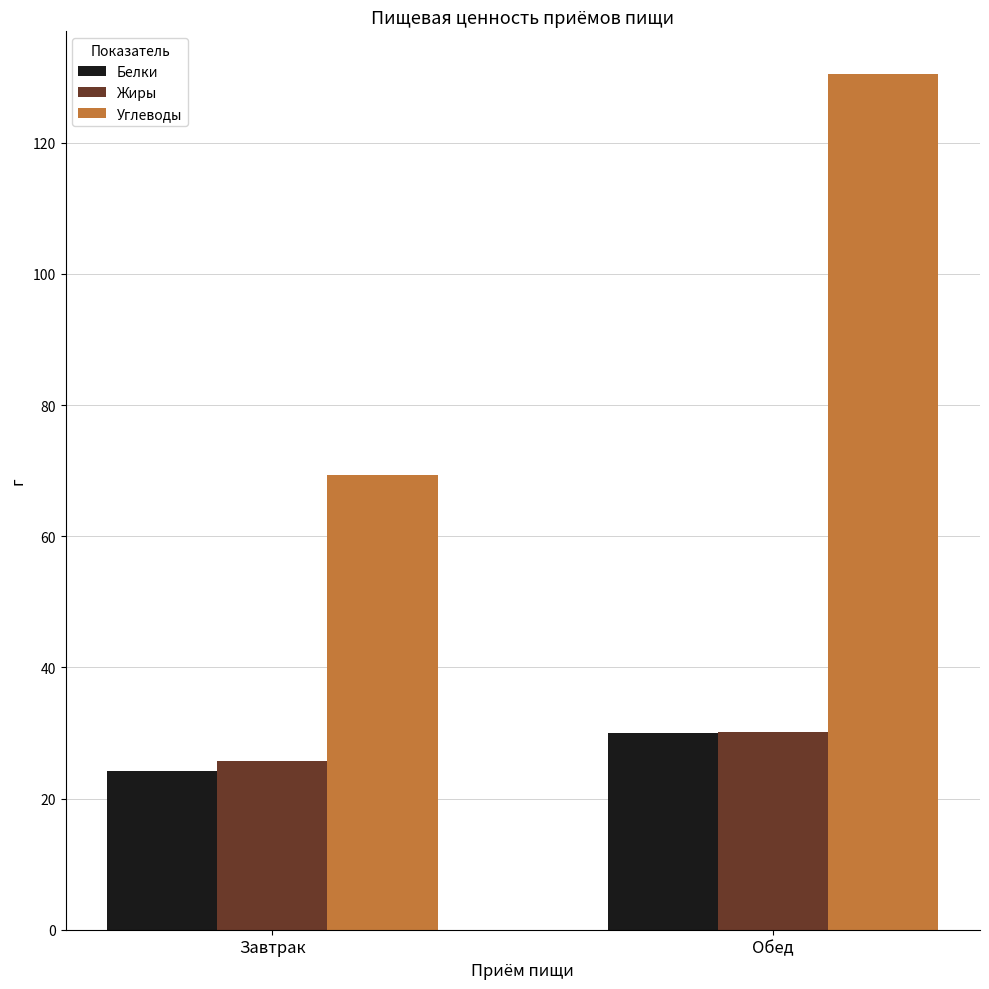

What is the sum of the Жиры values at Завтрак and Обед?

55.8